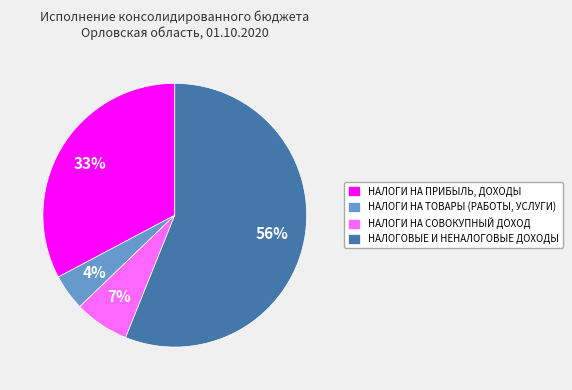

To the nearest percent, what is the average slice percentage?

25%